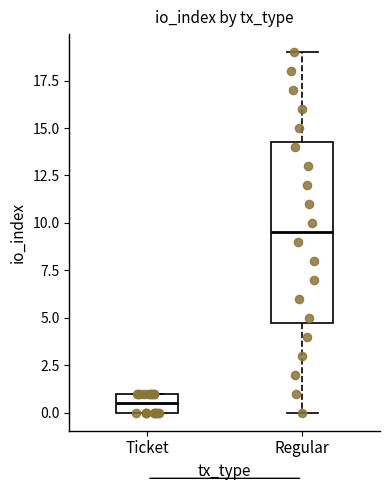

Which box has the highest median line?

Regular